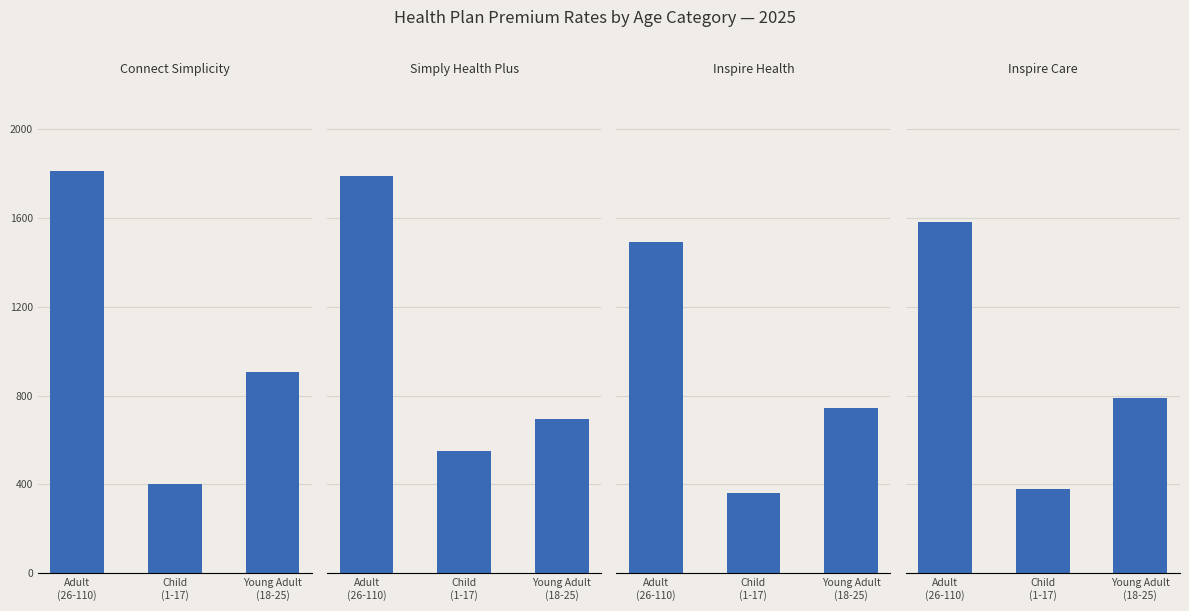

Reading left to right, extract all data points from this chart.

Connect Simplicity: 1810.1	403.7	905.1
Simply Health Plus: 1789.0	549.8	696.6
Inspire Health: 1490.0	360.5	745.0
Inspire Care: 1580.0	379.8	790.0